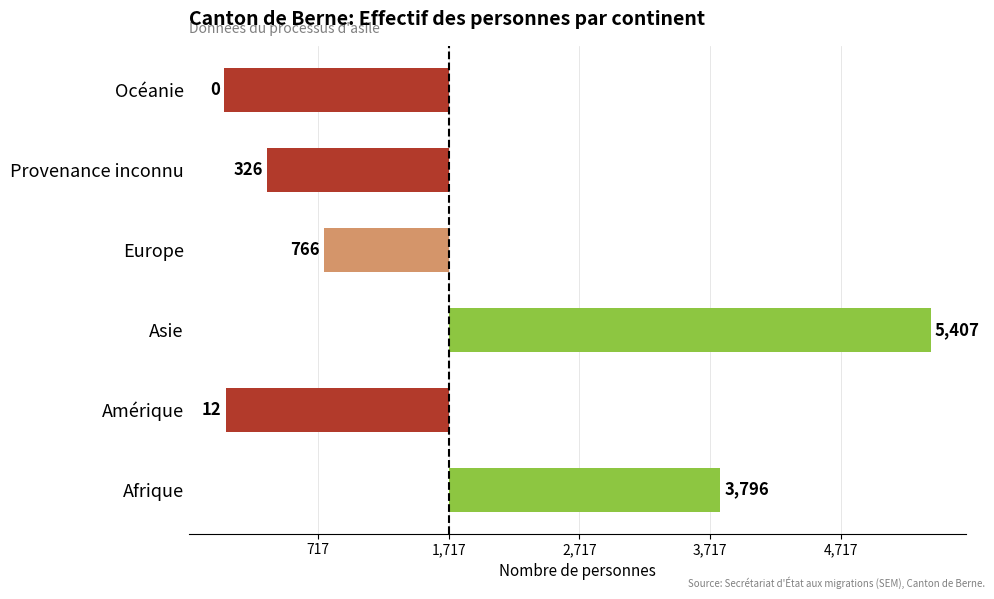

Does the chart contain stacked bars?

No